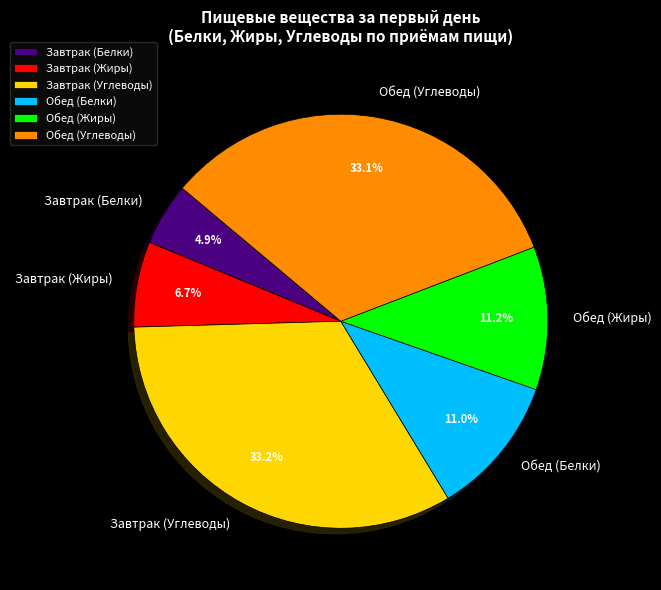

Approximately how many times larger is the value at Обед (Жиры) compared to Завтрак (Углеводы)?

0.3